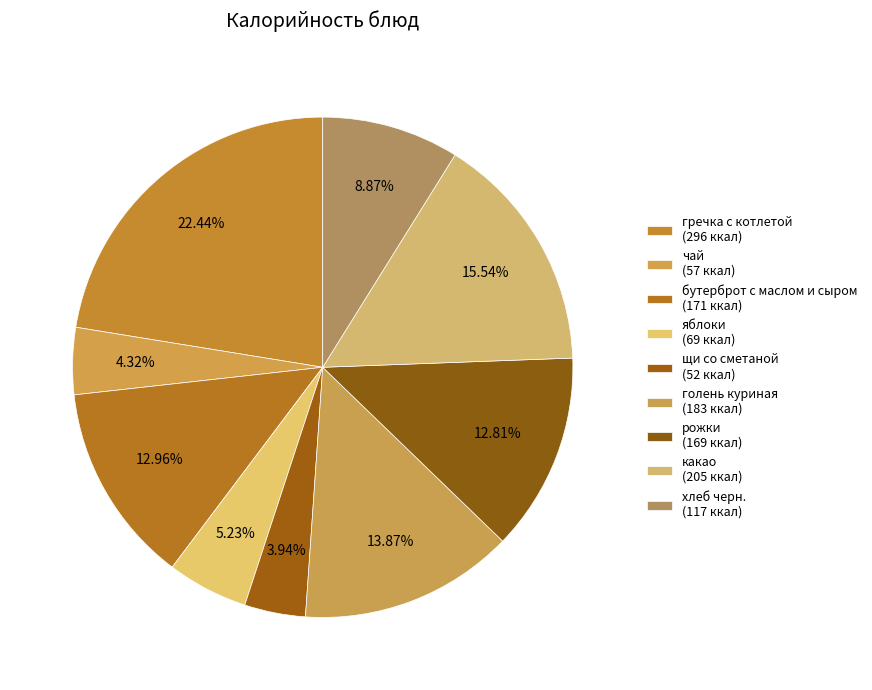

Combined, do рожки and щи со сметаной account for over 50%?

No